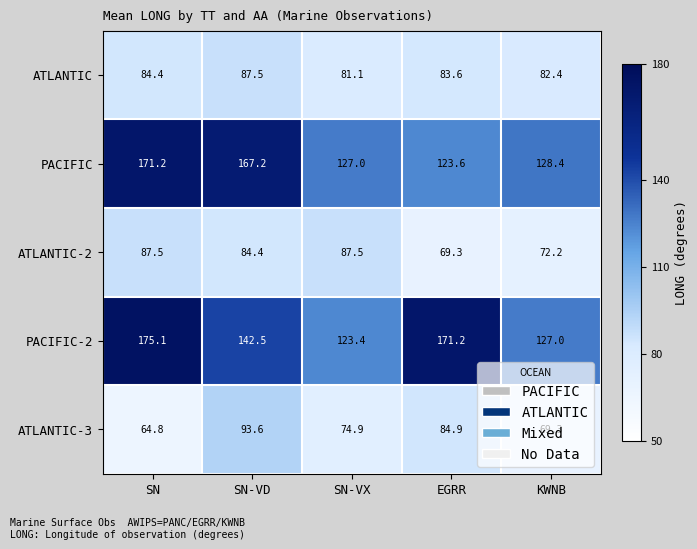

At which label is PACIFIC closest to 147?

KWNB